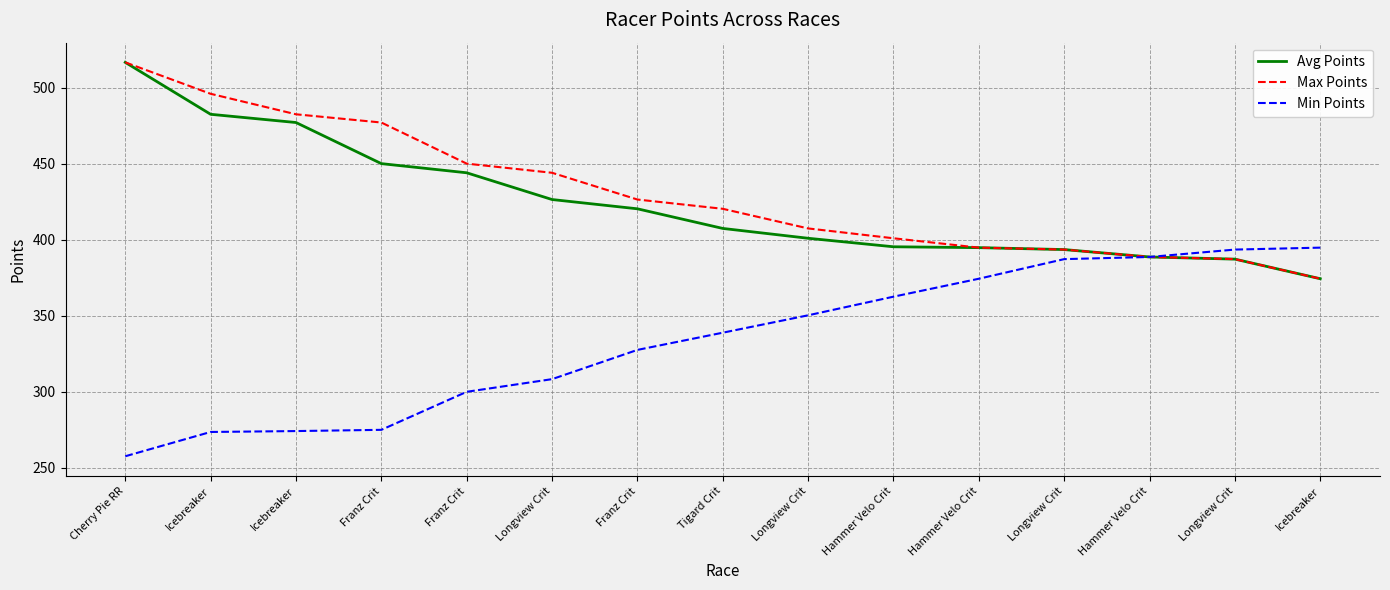

What is the minimum value shown in the chart?

257.6